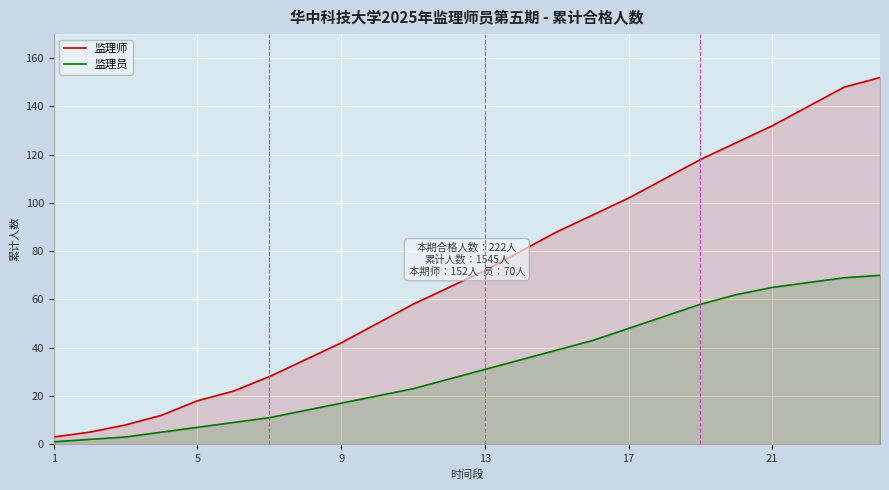

At 9, list the series in order from smallest to largest.

监理员, 监理师